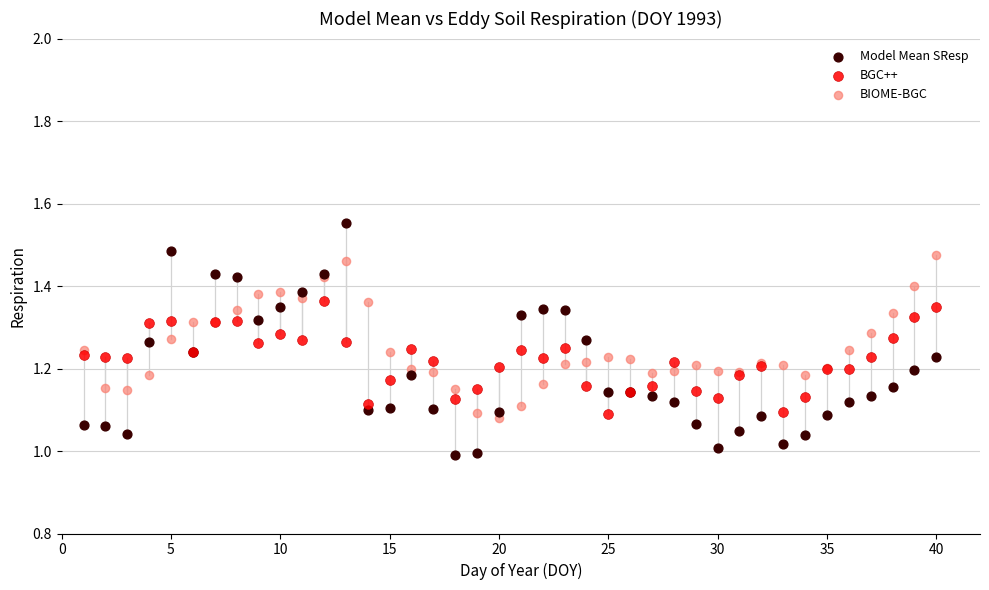

Which series has the largest Y range (max minus min)?

Model Mean SResp